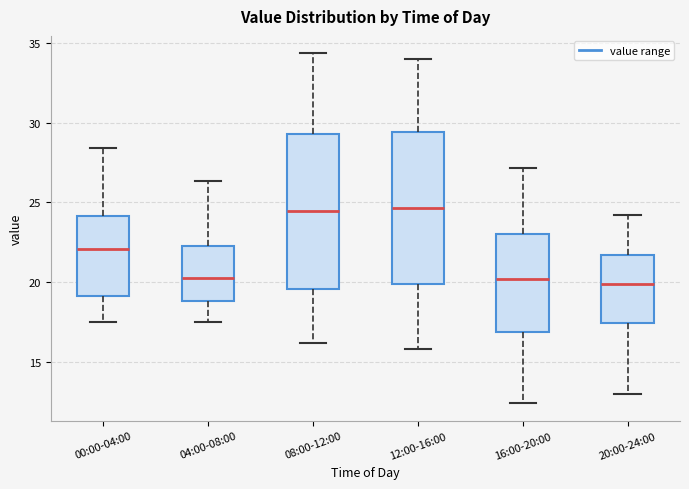

Reading left to right, read every box against the y-axis: the position of its median line, the range the box covers, and the ends of its whiskers. The values are not printed on the chart, so give them approximately, as read against the axis.

00:00-04:00: median 22.0, box 19.0 to 24.0, whiskers 17.5 to 28.5
04:00-08:00: median 20.5, box 19.0 to 22.0, whiskers 17.5 to 26.5
08:00-12:00: median 24.5, box 19.5 to 29.5, whiskers 16.0 to 34.5
12:00-16:00: median 24.5, box 20.0 to 29.5, whiskers 16.0 to 34.0
16:00-20:00: median 20.0, box 17.0 to 23.0, whiskers 12.5 to 27.0
20:00-24:00: median 20.0, box 17.5 to 21.5, whiskers 13.0 to 24.0